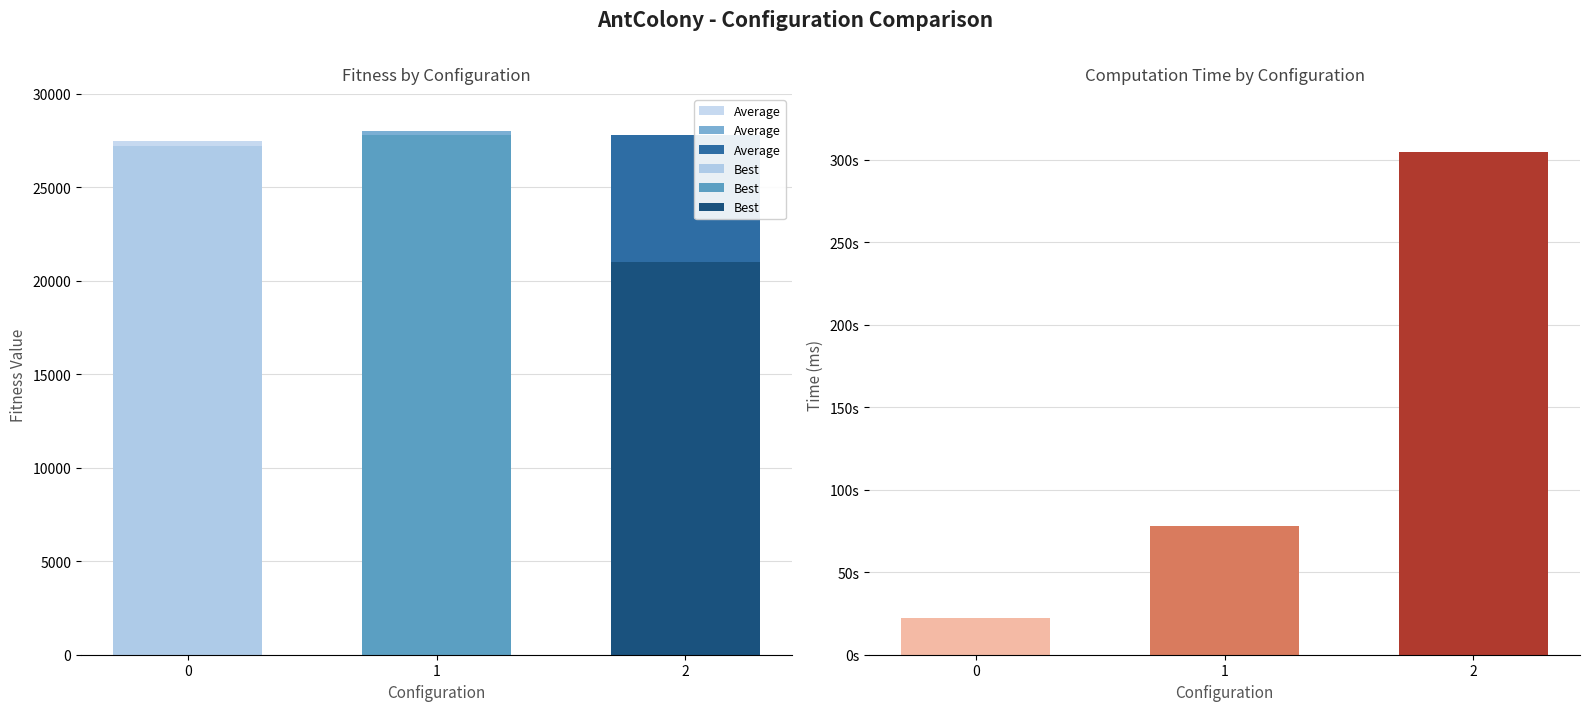

Count the Computation Time values in the range 22 to 305.

3